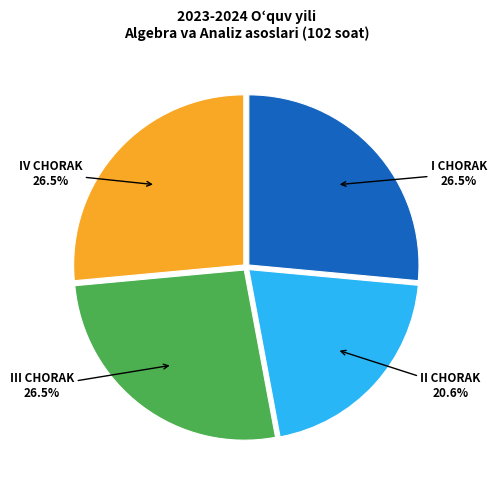

Do III CHORAK and IV CHORAK together represent more than half of the pie?

Yes